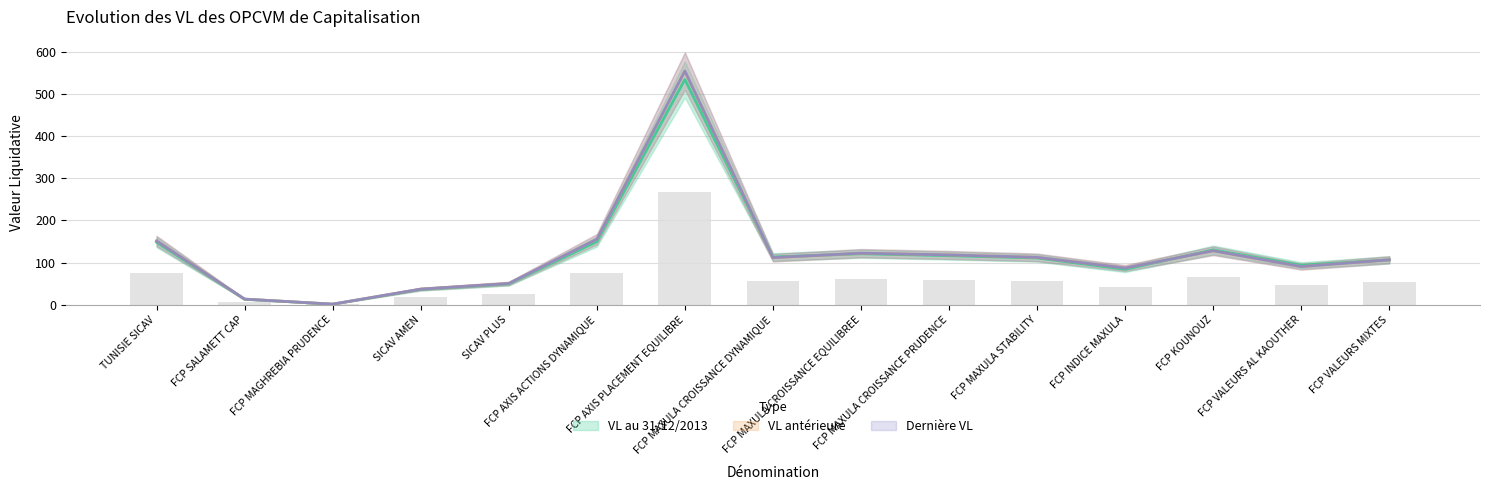

The value of VL antérieure at FCP VALEURS AL KAOUTHER is 123.3. True or false?

False